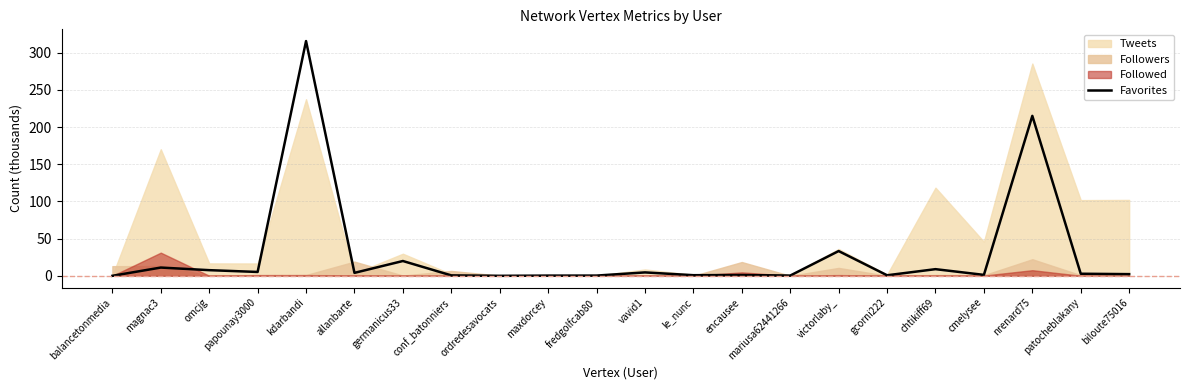

What is the maximum value shown in the chart?

315.5